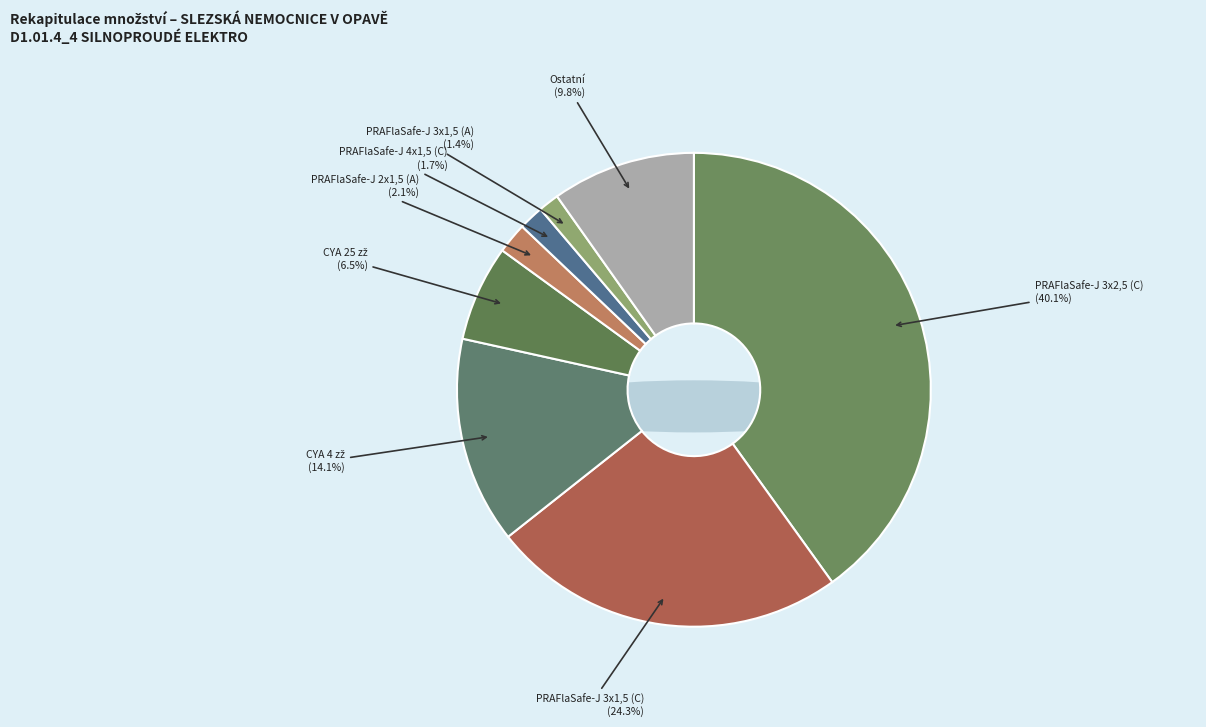

True or false: PRAFlaSafe-J 3x1,5 (C) accounts for 18% of the total.

False